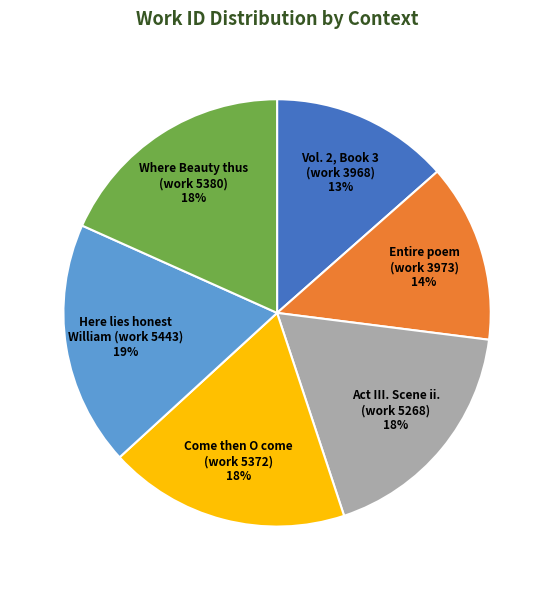

To the nearest percent, what percentage of the pie is Here lies honest William (work 5443)?

19%